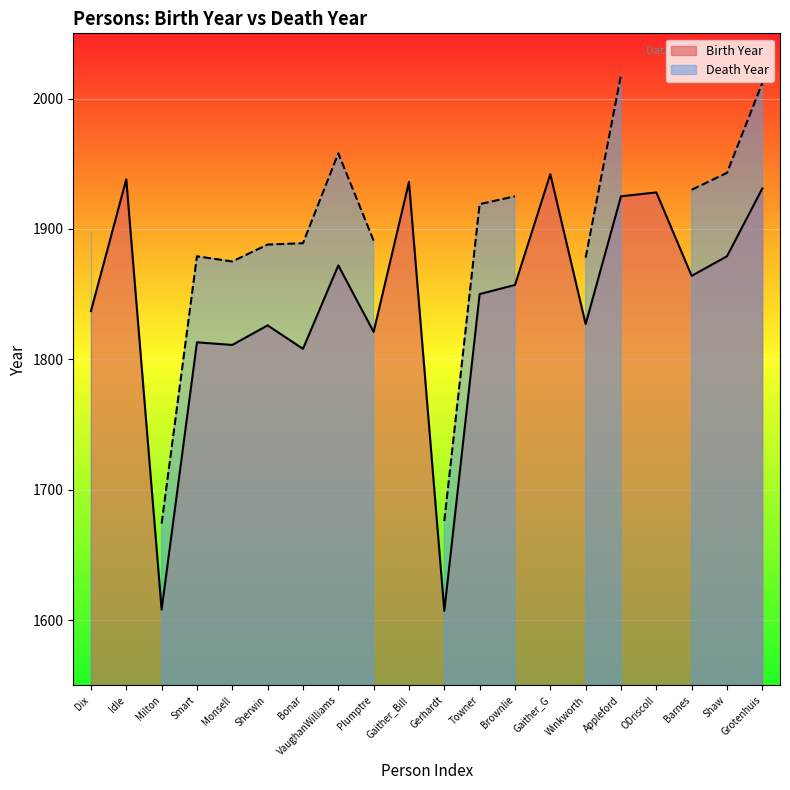

What is the minimum value shown in the chart?

1607